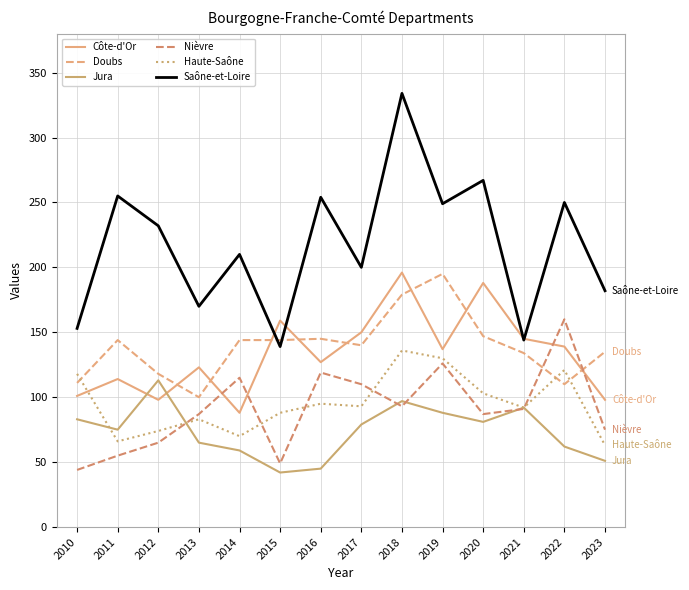

What is the smallest value displayed?

42